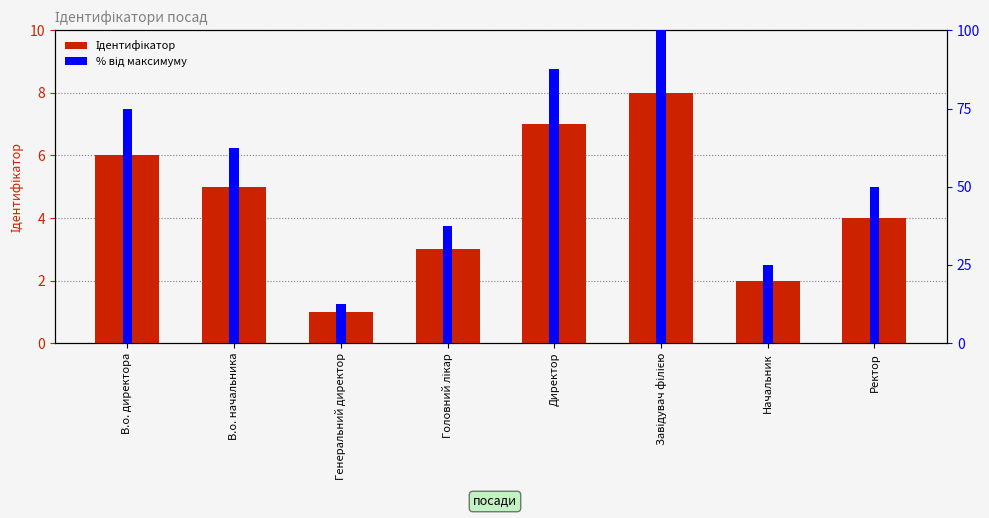

Where does the Ідентифікатор series first go above 5?

В.о. директора